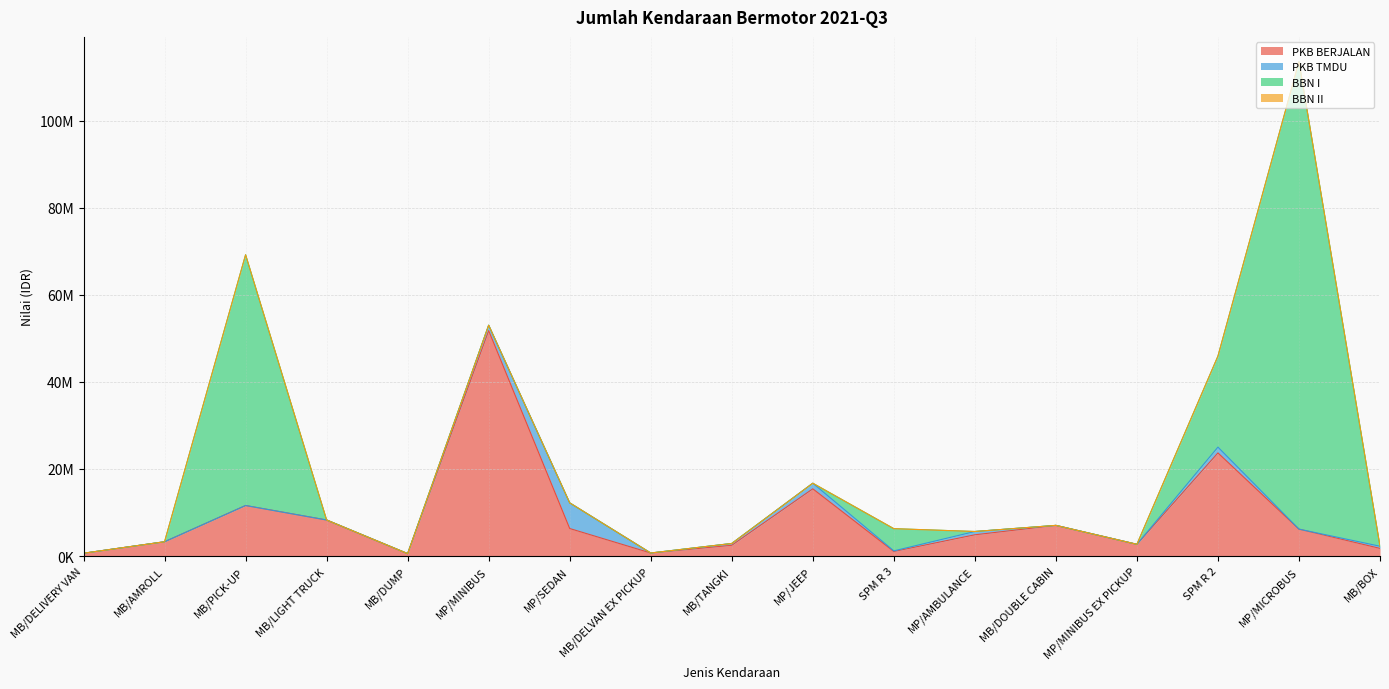

The value of PKB BERJALAN at MB/DELVAN EX PICKUP is 1147585. True or false?

False